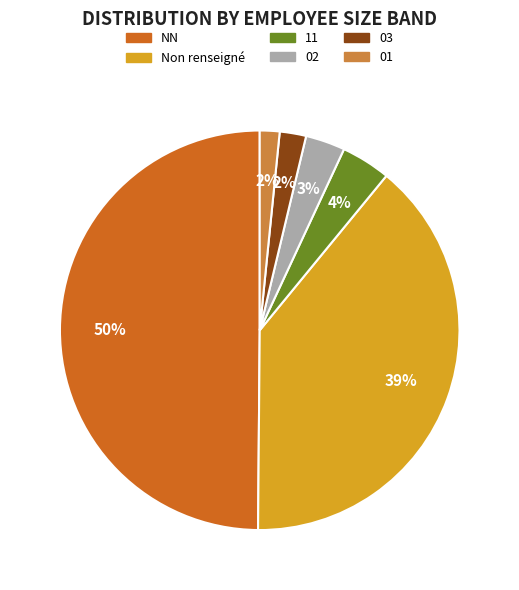

To the nearest percent, what is the average slice percentage?

17%